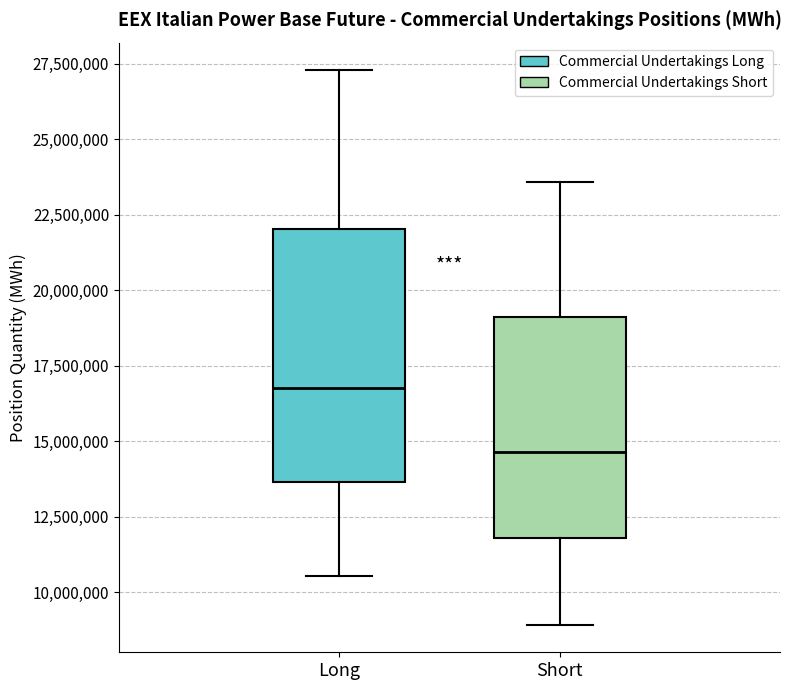

Which box's median line is the highest?

Long